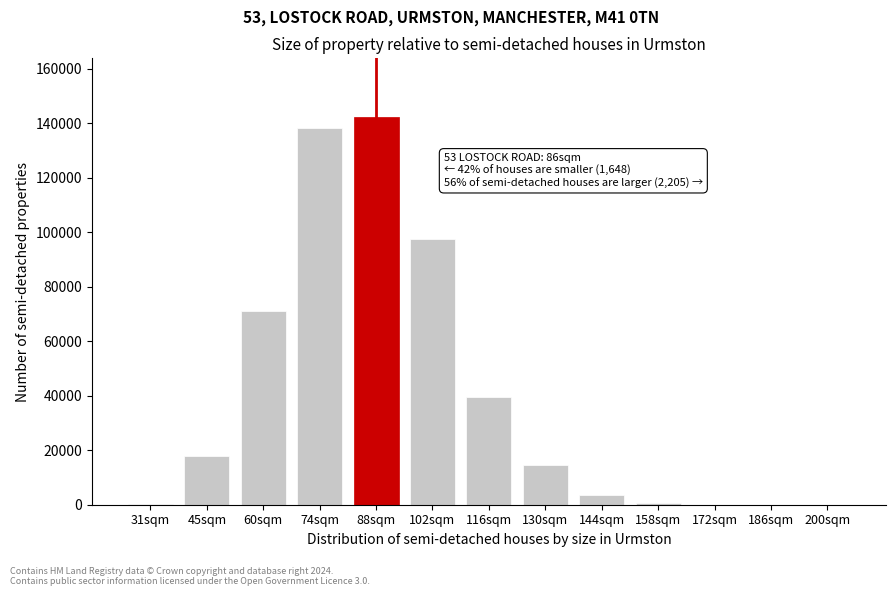

The value at 60sqm is 31175. True or false?

False